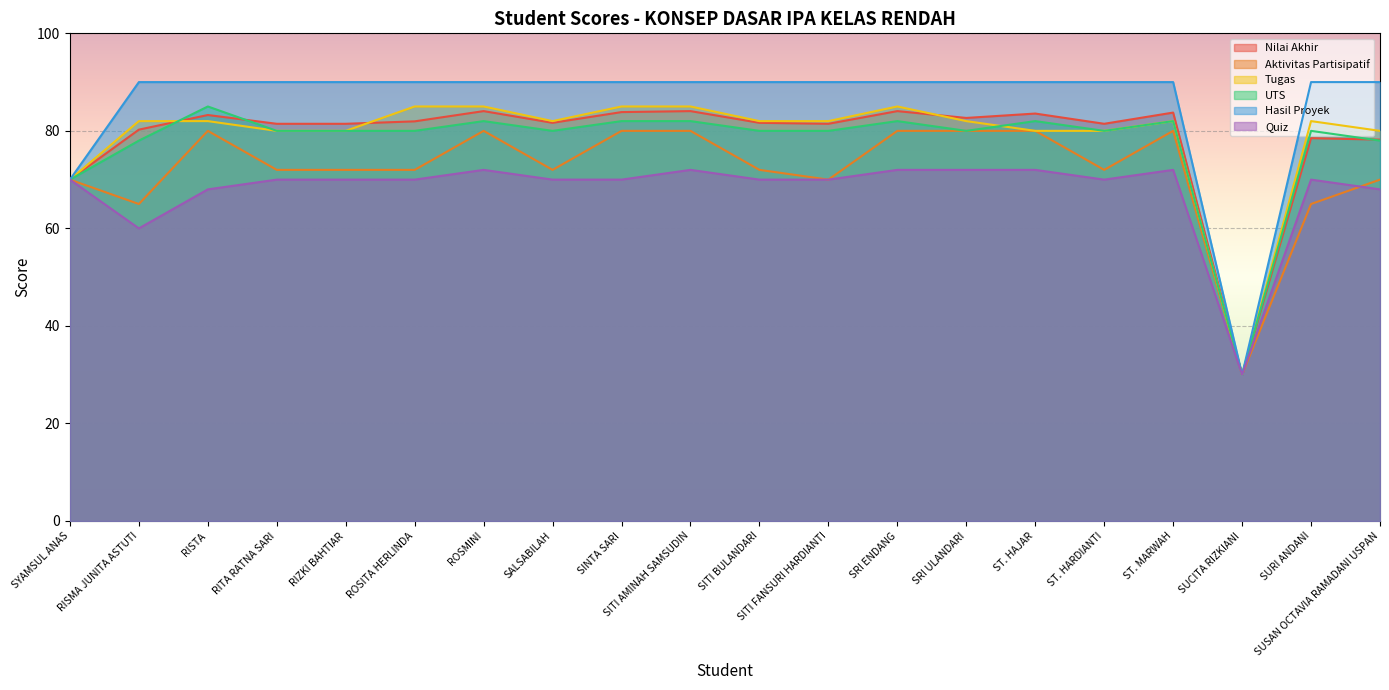

How many data points does each series have?

20